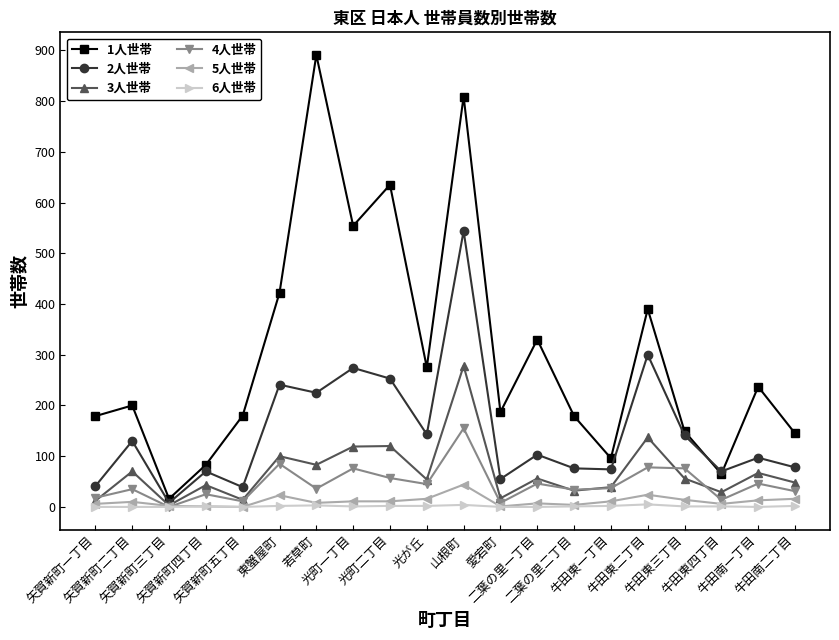

What is the greatest value displayed?

891